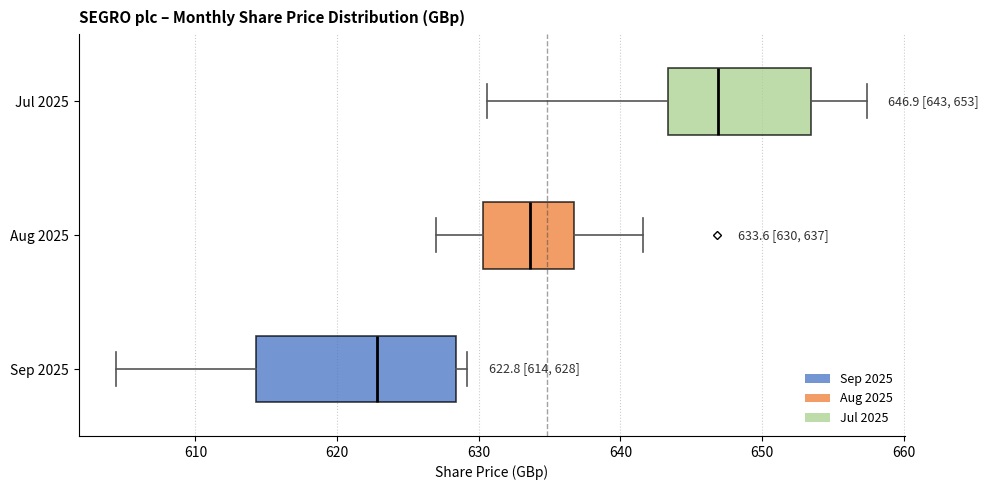

Which box is the widest, from its left edge to its right edge?

Sep 2025